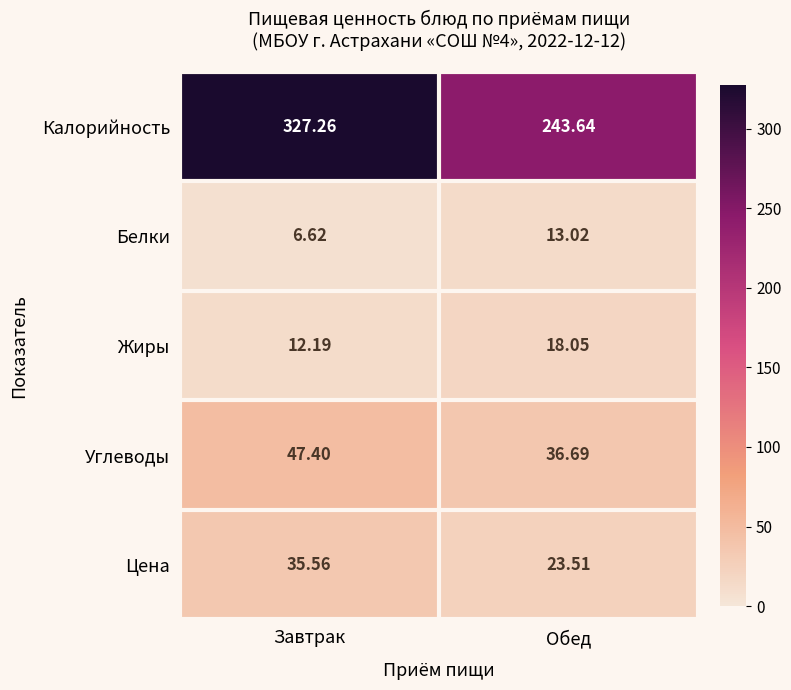

What is the total value across all series at Завтрак?

429.0